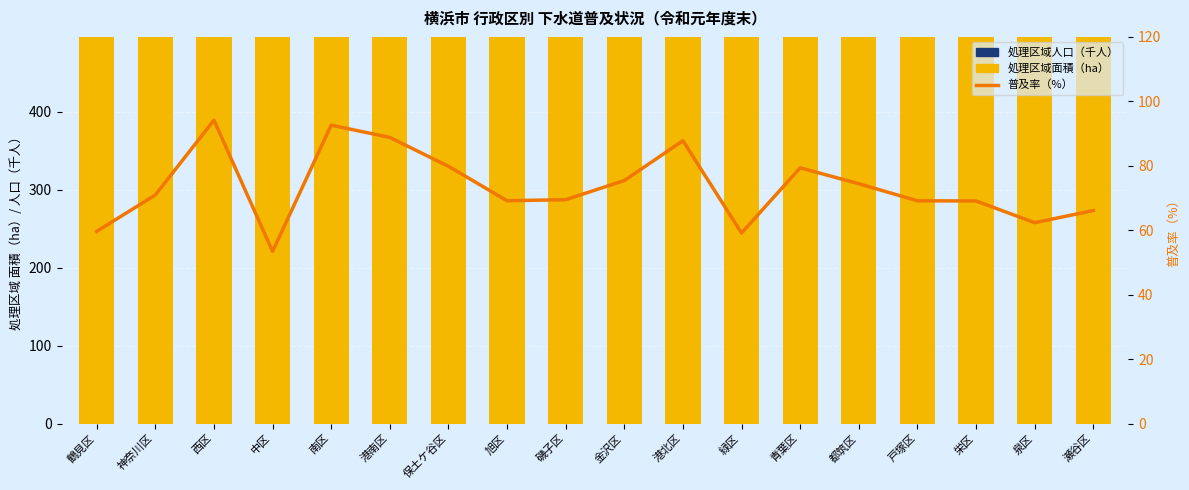

How many values in the 普及率（%） series are below 70?

9